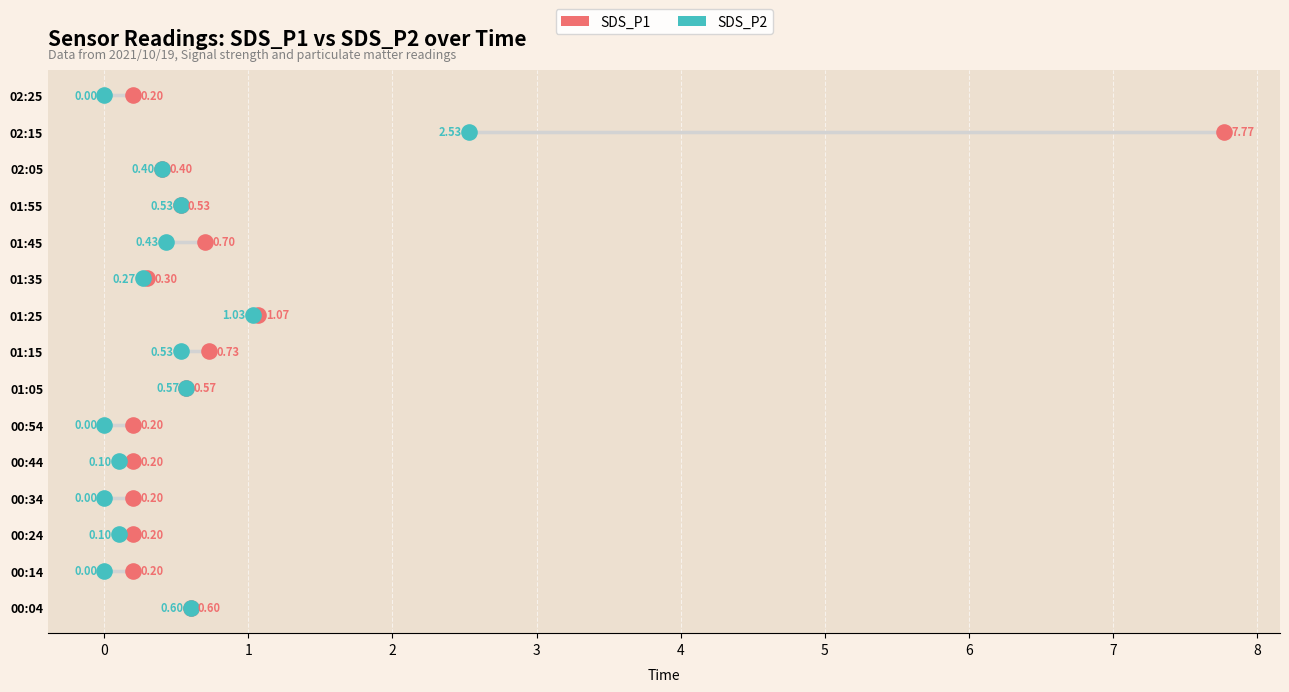

What are all the series names shown in the legend?

SDS_P1, SDS_P2